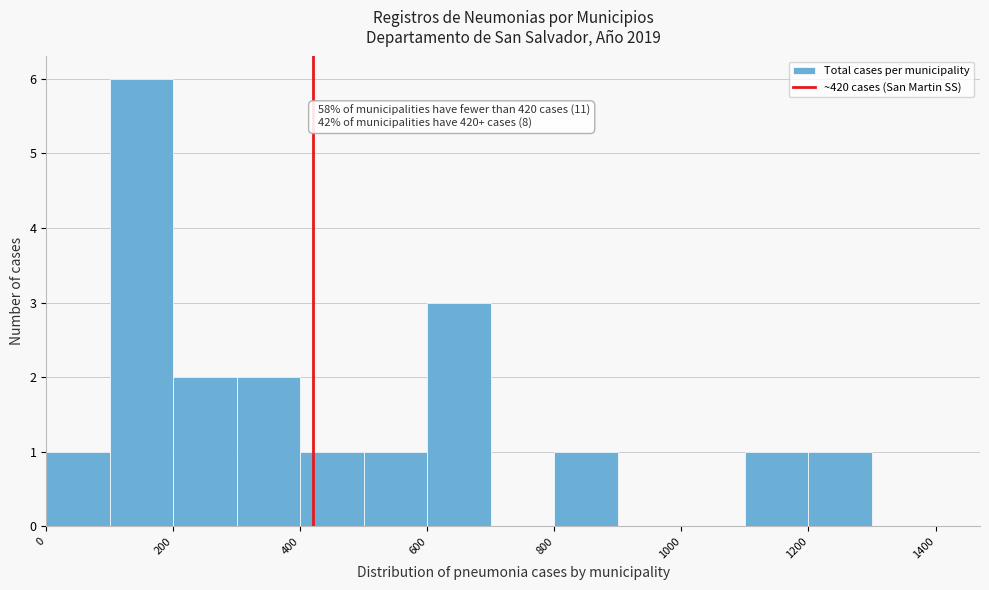

Over which range of the x-axis is the bar tallest?

100 to 200